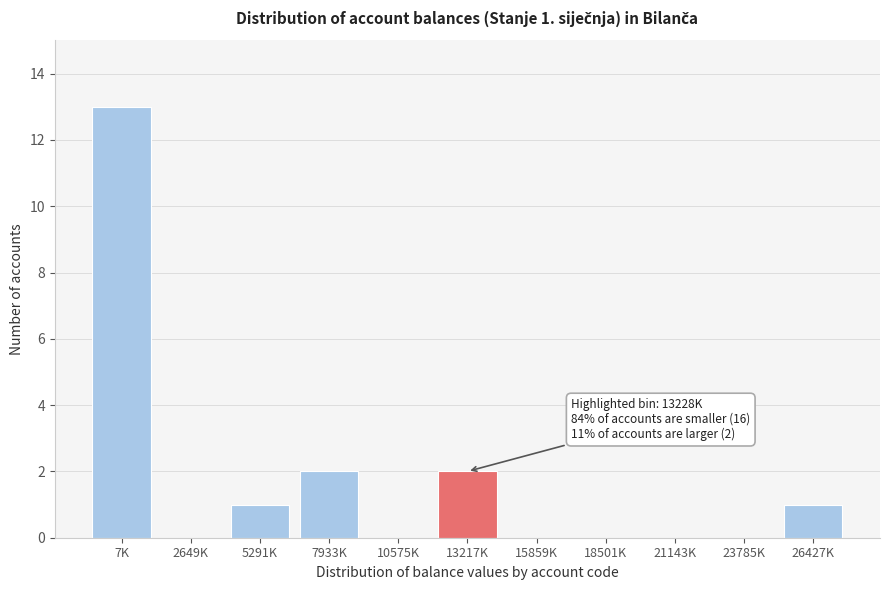

Reading left to right, what are all the values shown in this chart?

7K=13	2649K=0	5291K=1	7933K=2	10575K=0	13217K=2	15859K=0	18501K=0	21143K=0	23785K=0	26427K=1